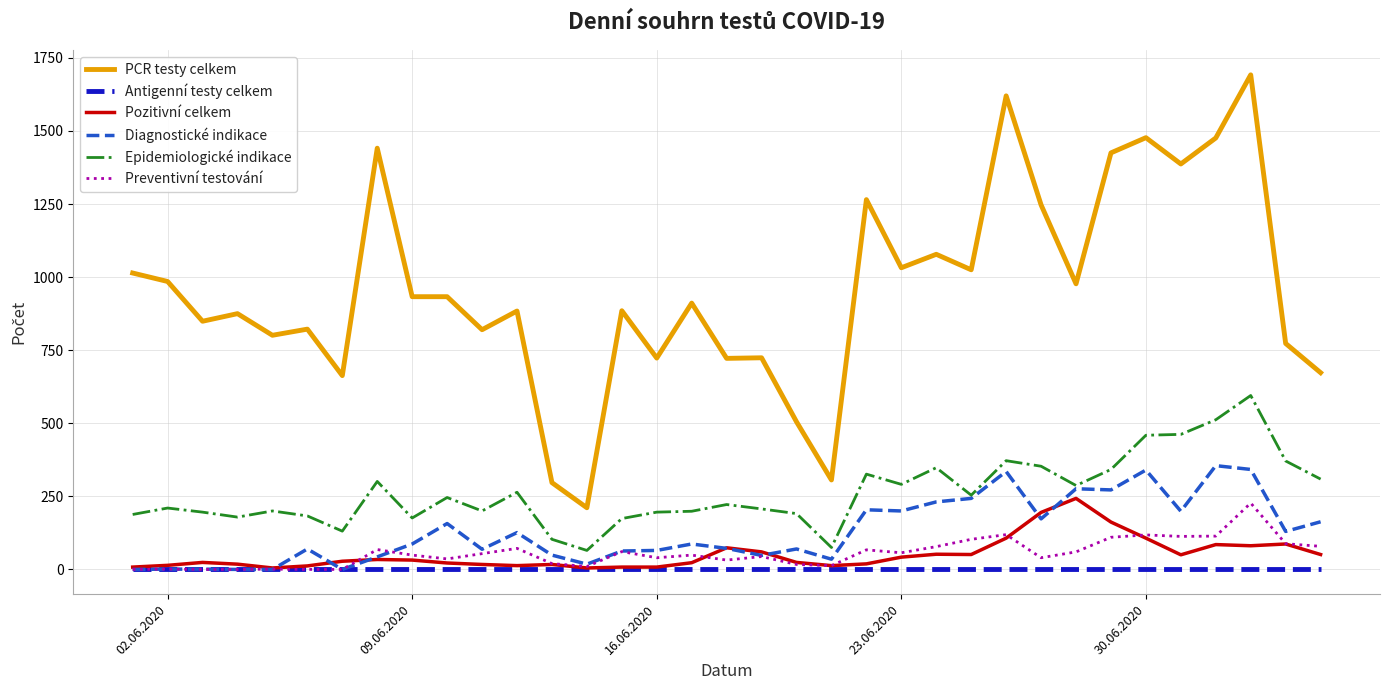

What is the difference between the maximum and minimum values in the Preventivní testování series?

227